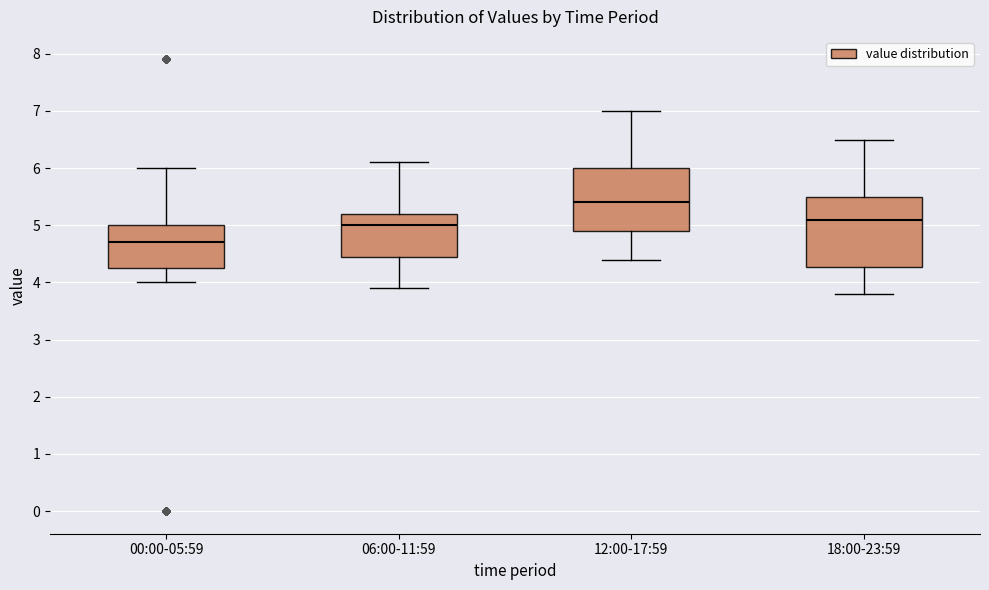

Which box has the highest median line?

12:00-17:59